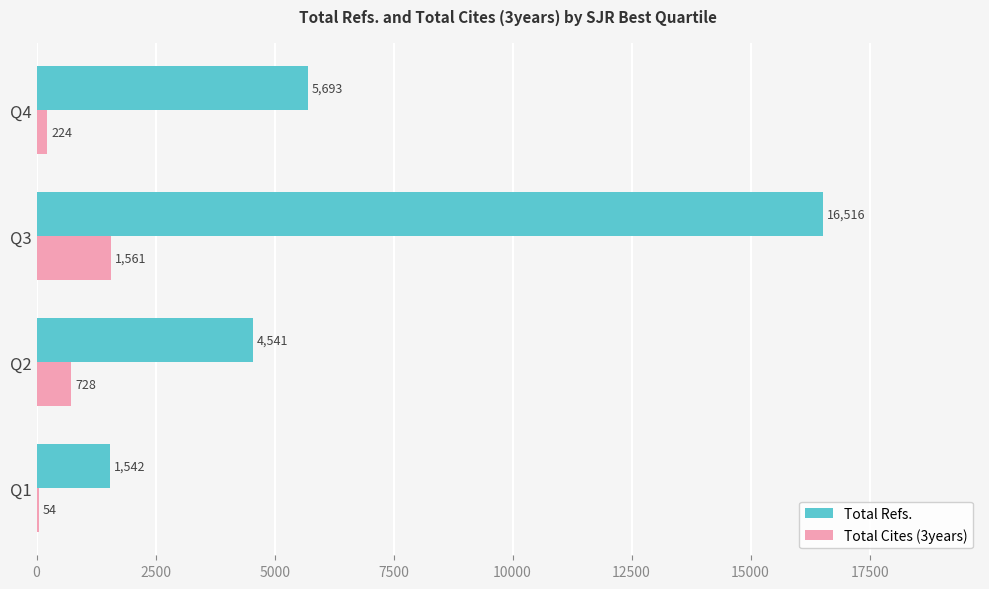

Between Q1 and Q3, which series saw the biggest shift?

Total Refs.